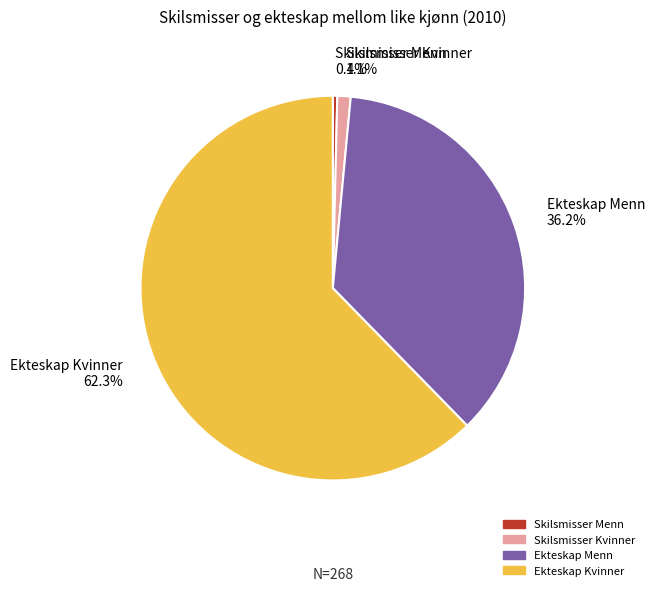

To the nearest percent, what is the difference between the largest and smallest slice percentages?

62%